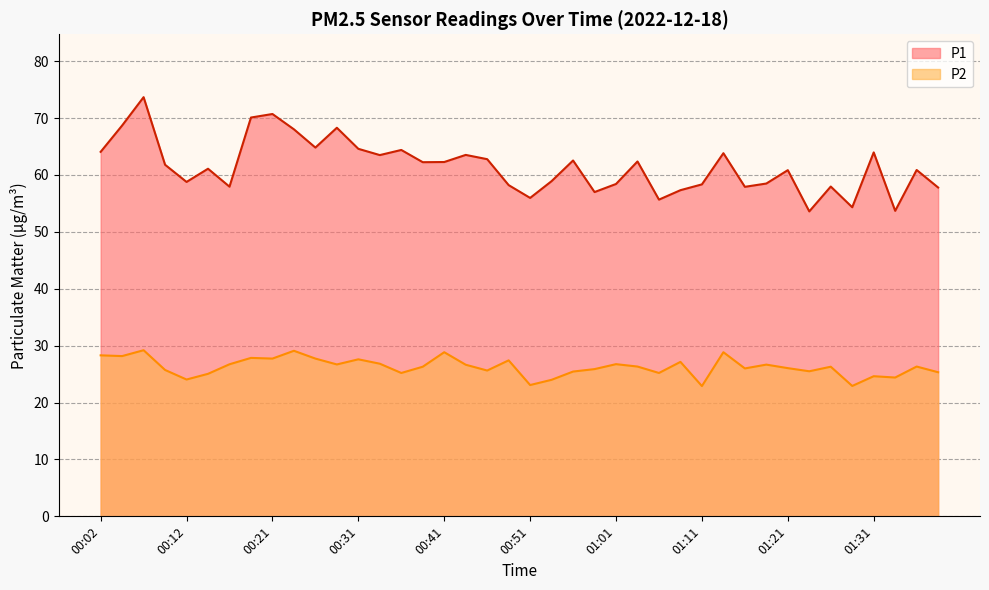

Rank the series at 00:49 from lowest to highest value.

P2, P1